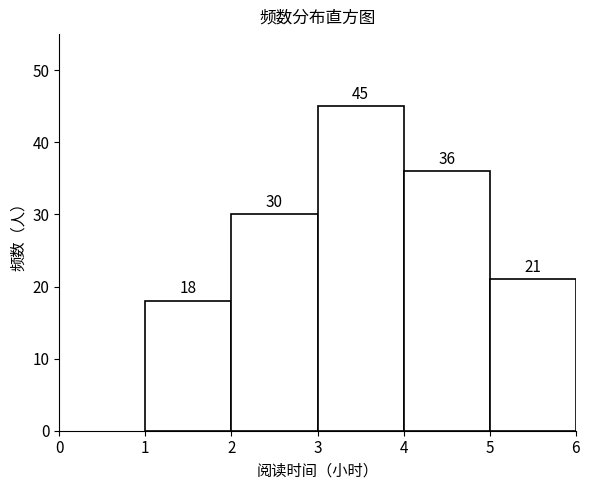

How tall is the bar that spans 2 to 3 on the x-axis?

30